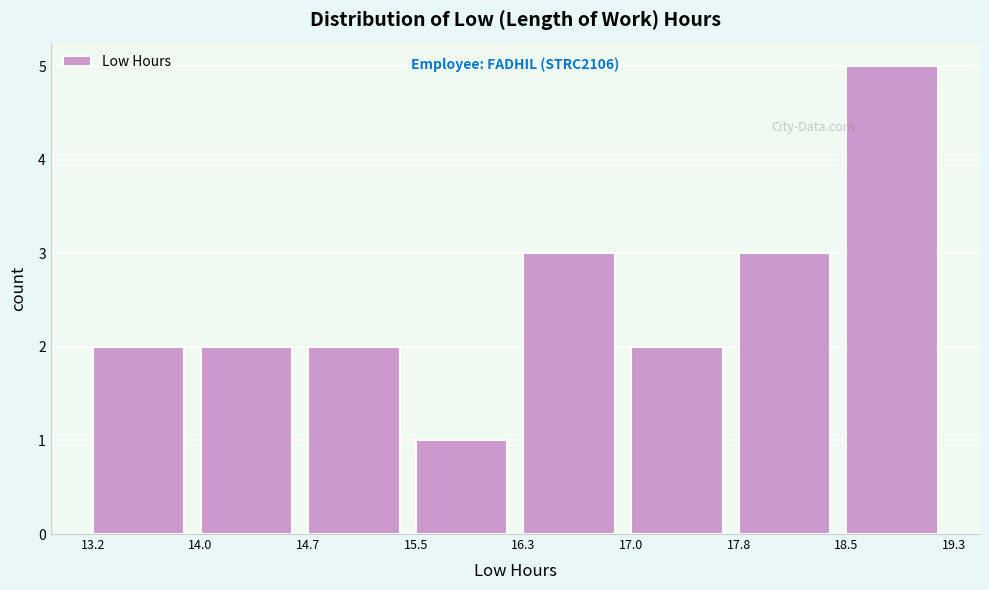

Which range on the x-axis has the tallest bar?

18.5 to 19.3